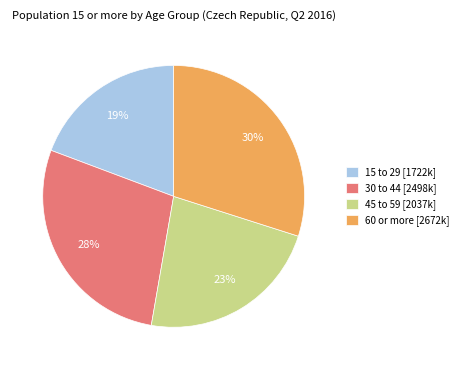

Rank the categories by value from lowest to highest.

15 to 29, 45 to 59, 30 to 44, 60 or more